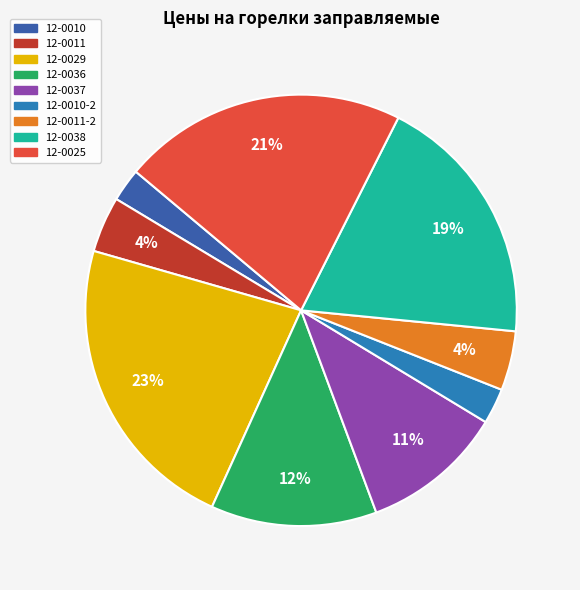

What is the ratio of the value at 12-0037 to the value at 12-0038?

0.6